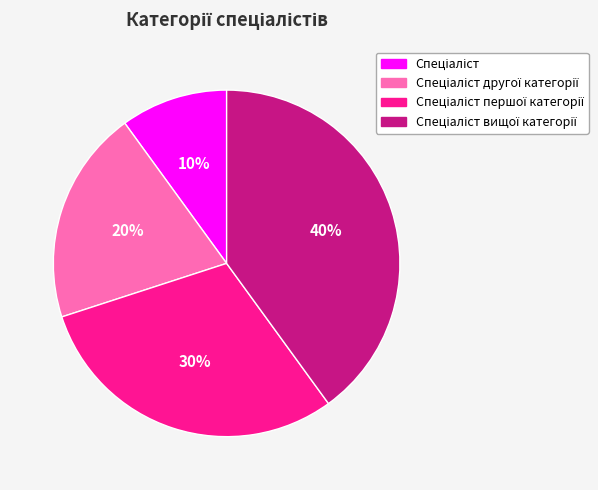

How many segments does this pie chart have?

4